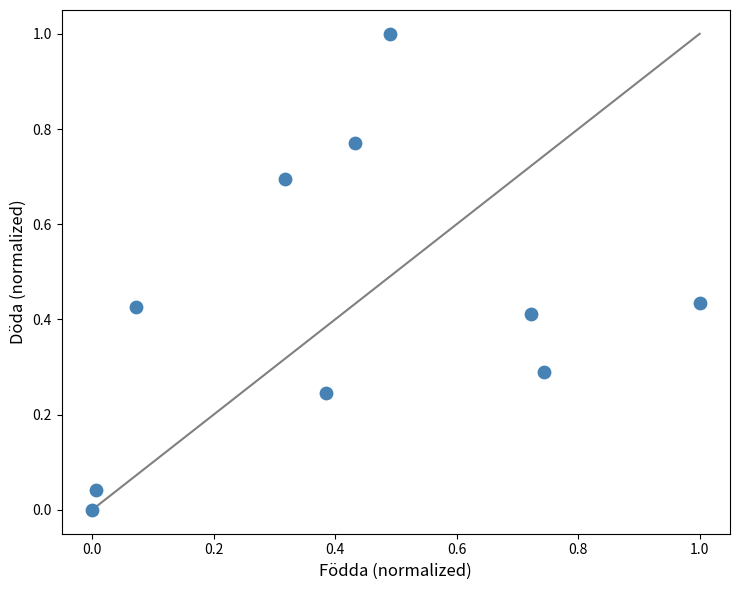

What is the range of Y values (max minus min)?

1.0